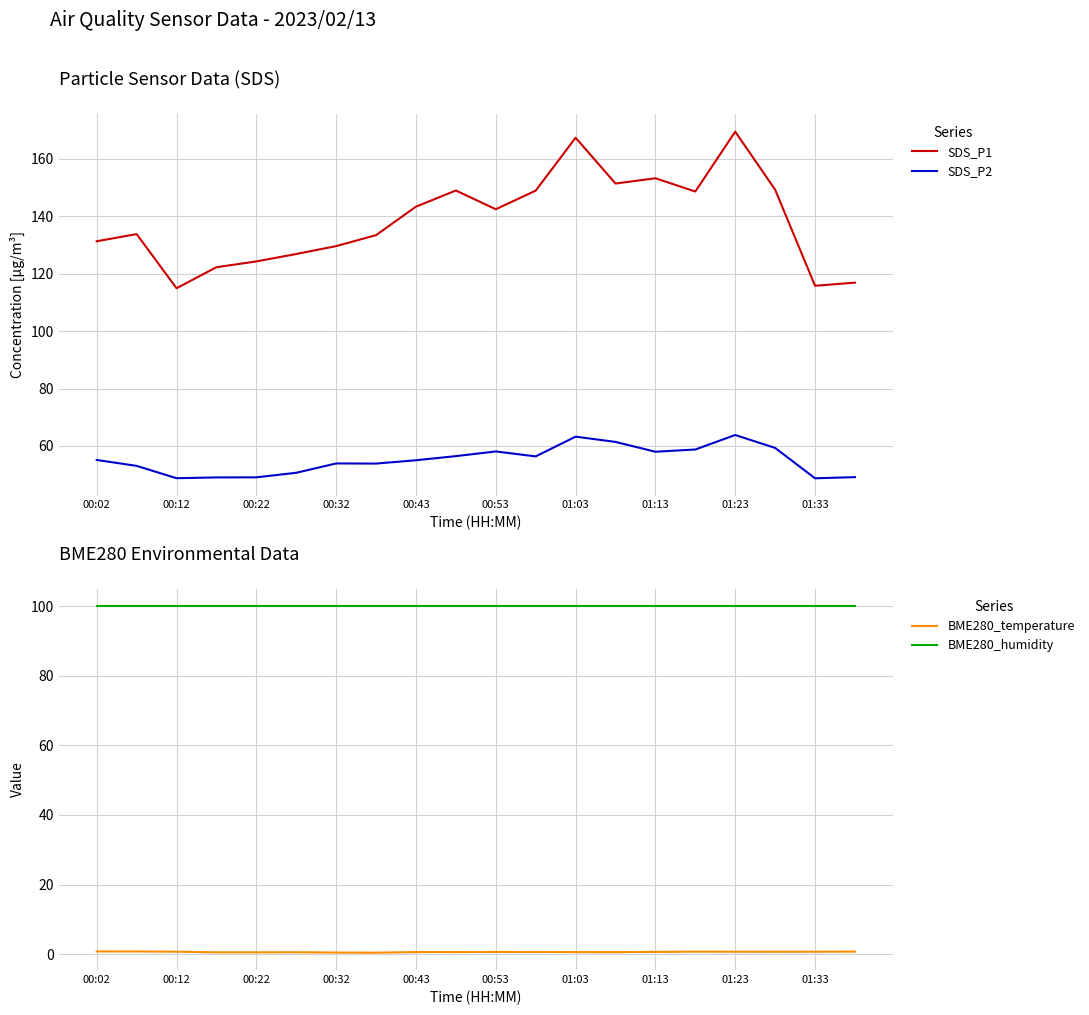

True or false: SDS_P1 and SDS_P2 cross at least once.

False